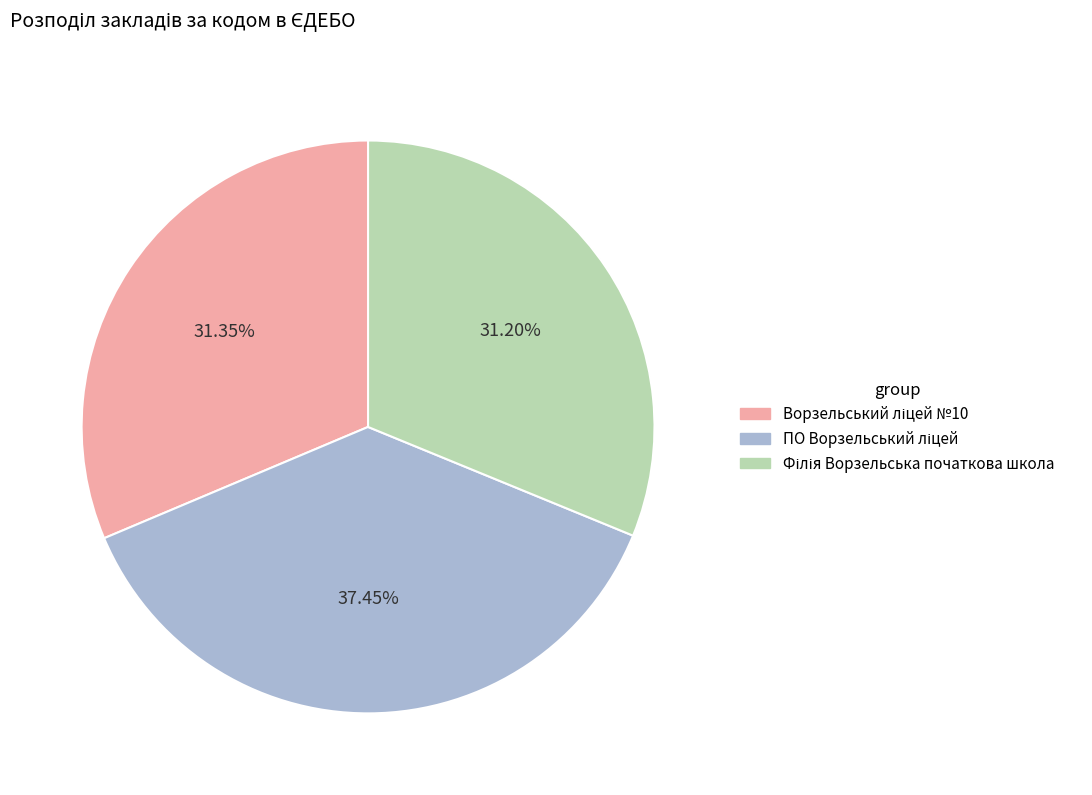

Does any single category account for the majority?

No